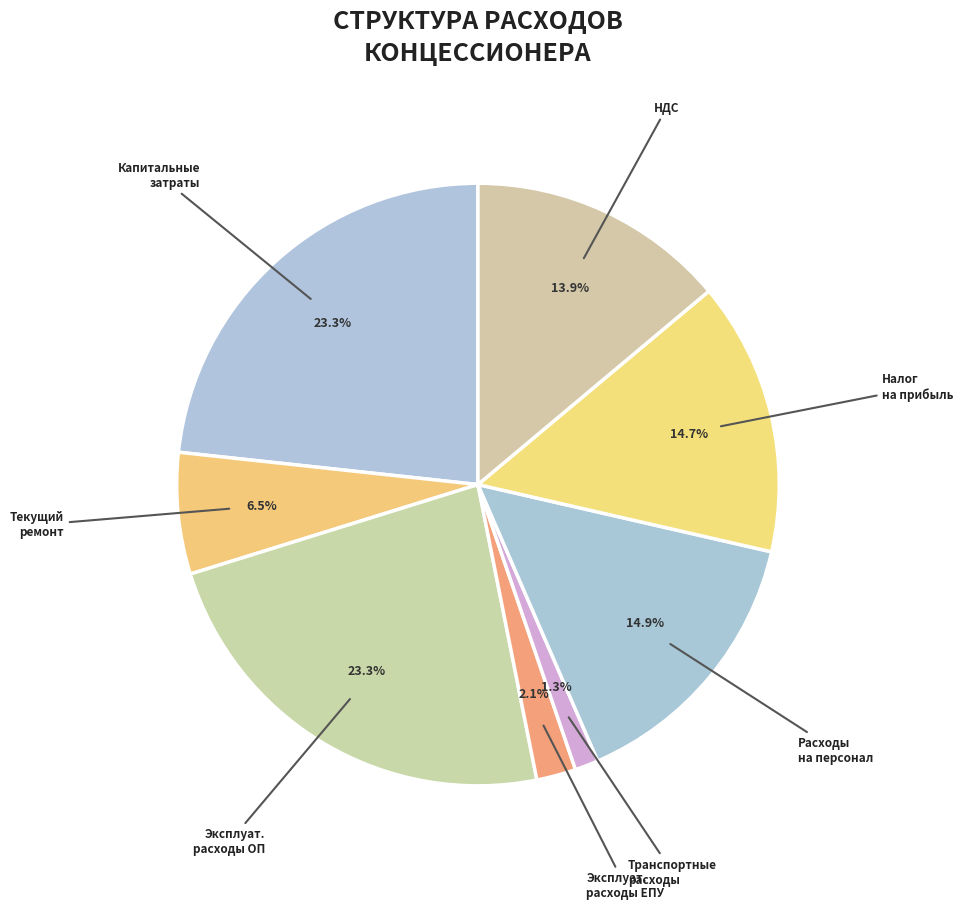

Count the number of slices in the pie.

8